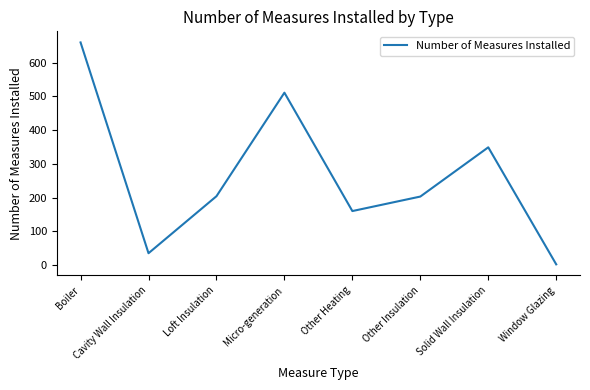

What is the change in value from Boiler to Other Insulation?

-457